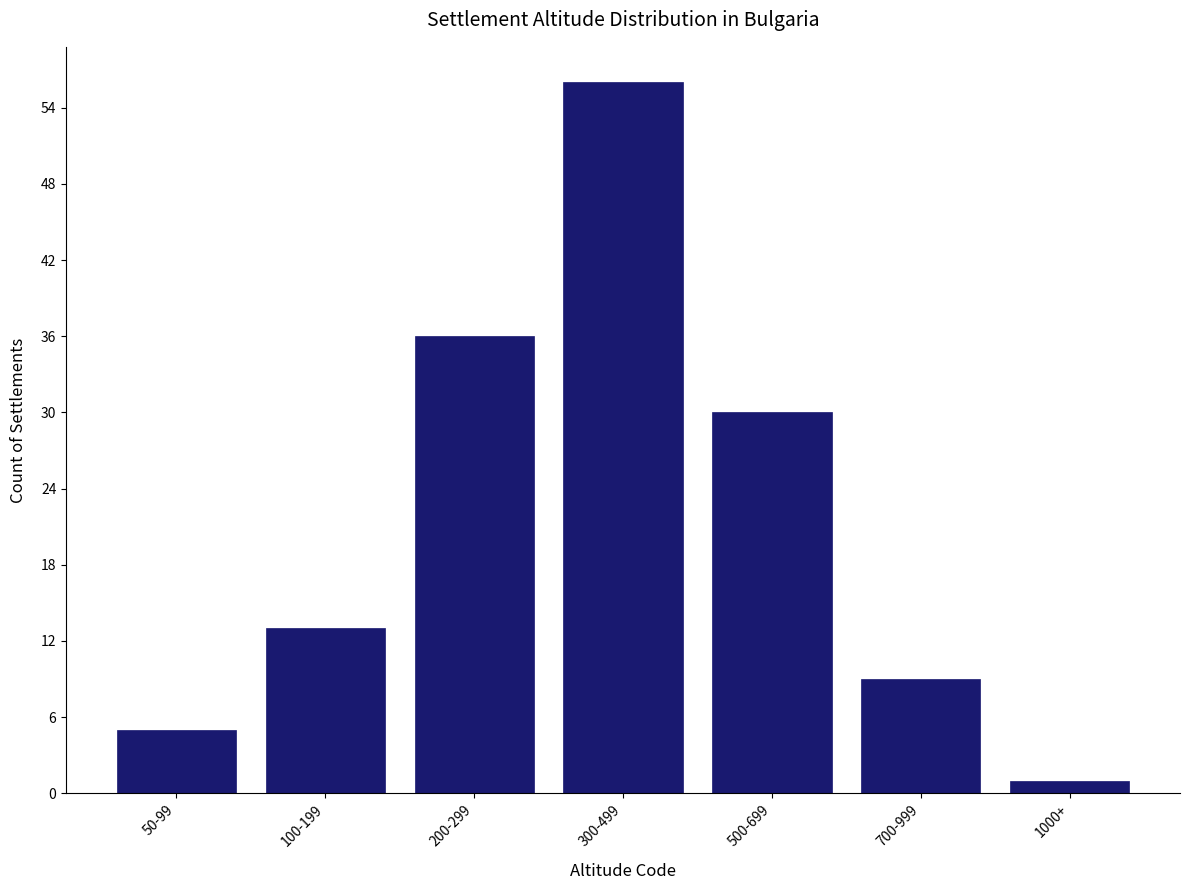

Reading left to right, what are all the values shown in this chart?

5	13	36	56	30	9	1